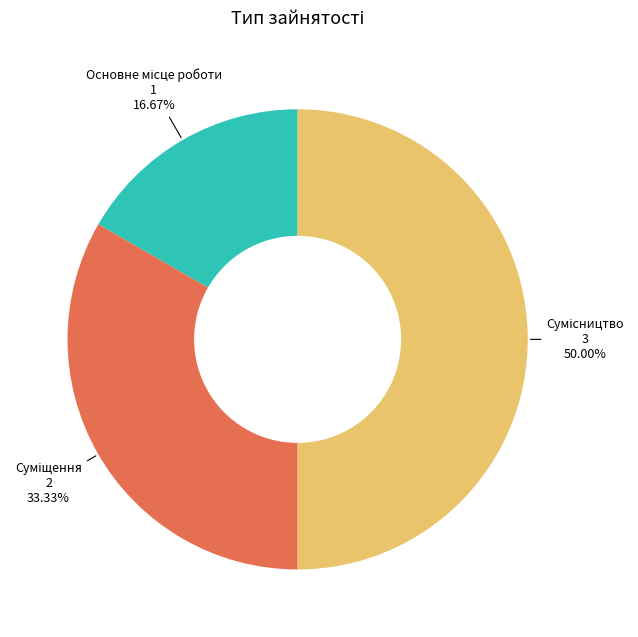

Rank the categories by value from highest to lowest.

Сумісництво, Суміщення, Основне місце роботи